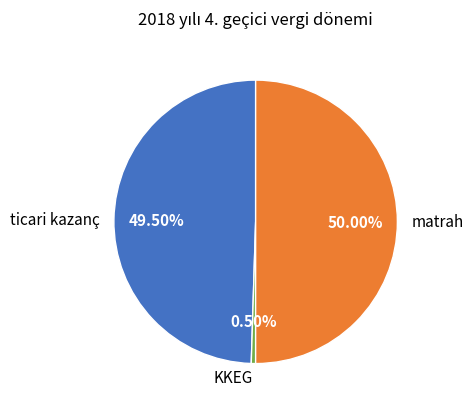

Does ticari kazanç account for over 50% of the chart?

No